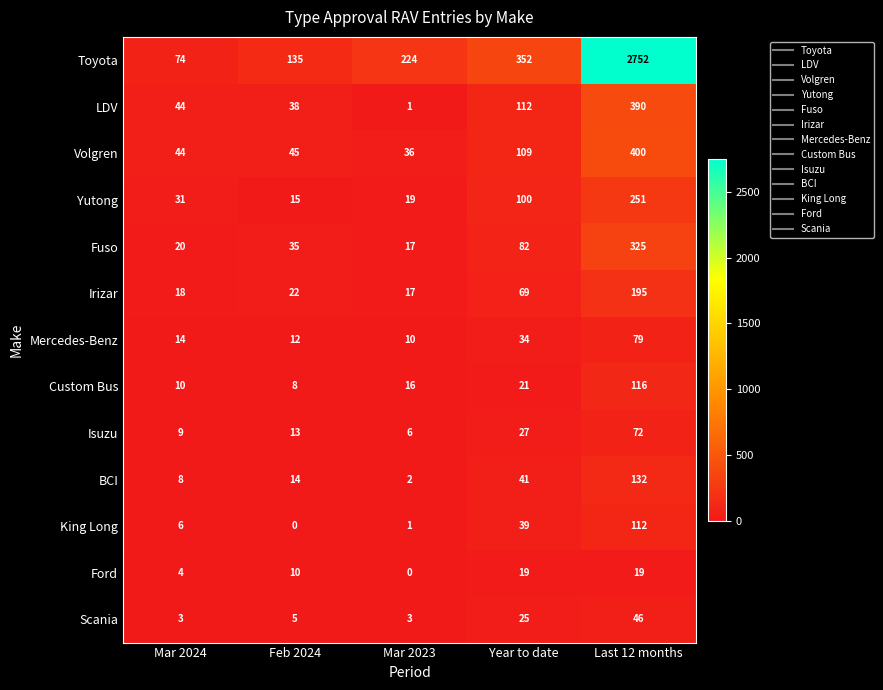

What is the sum of the King Long values at Last 12 months and Mar 2023?

113